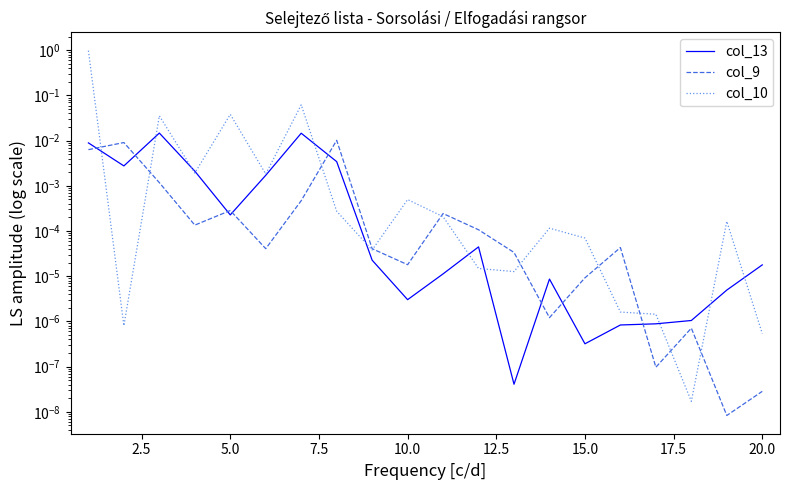

What position from the left is 2.5?

2